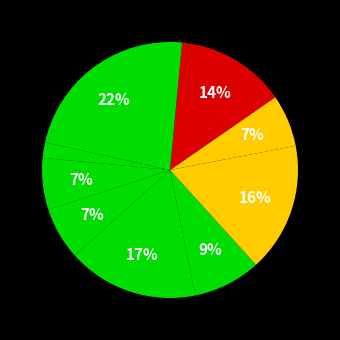

How many segments does this pie chart have?

10